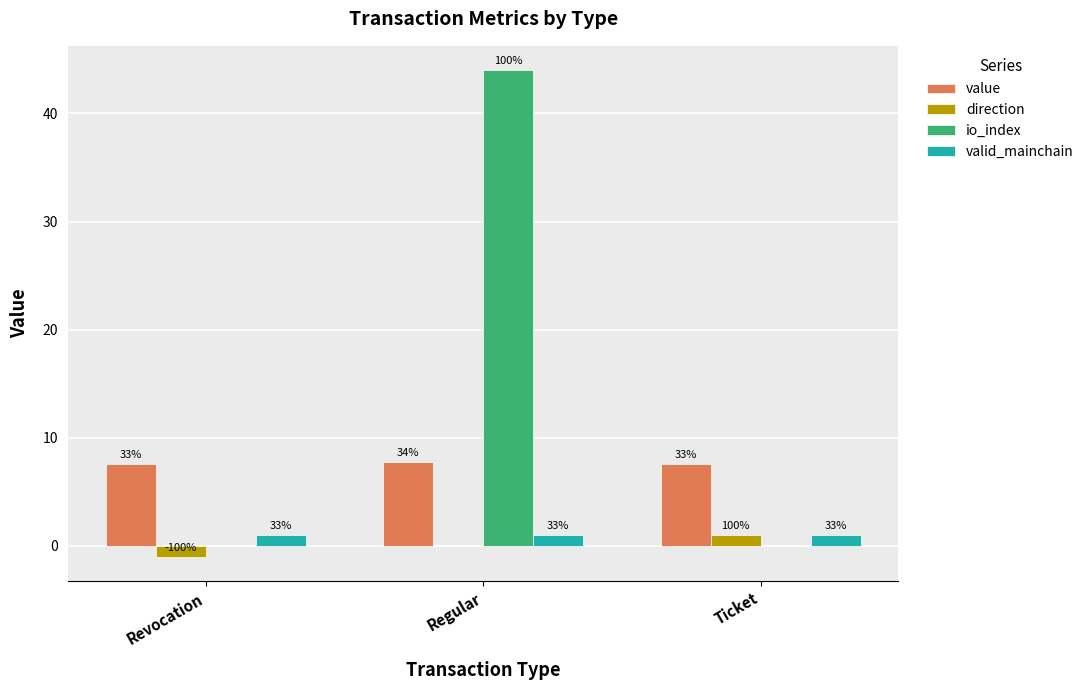

What are all the series names shown in the legend?

value, direction, io_index, valid_mainchain